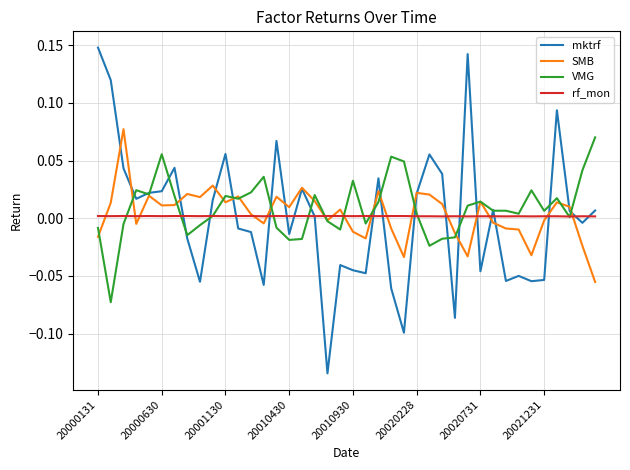

How many times do rf_mon and SMB cross each other?

16